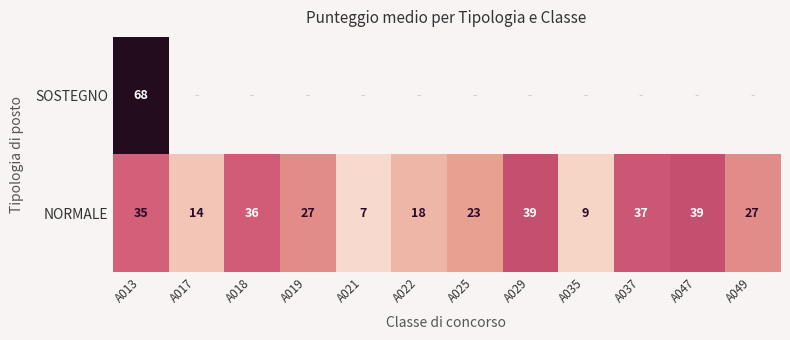

Is it true that NORMALE equals 37 at A037?

True